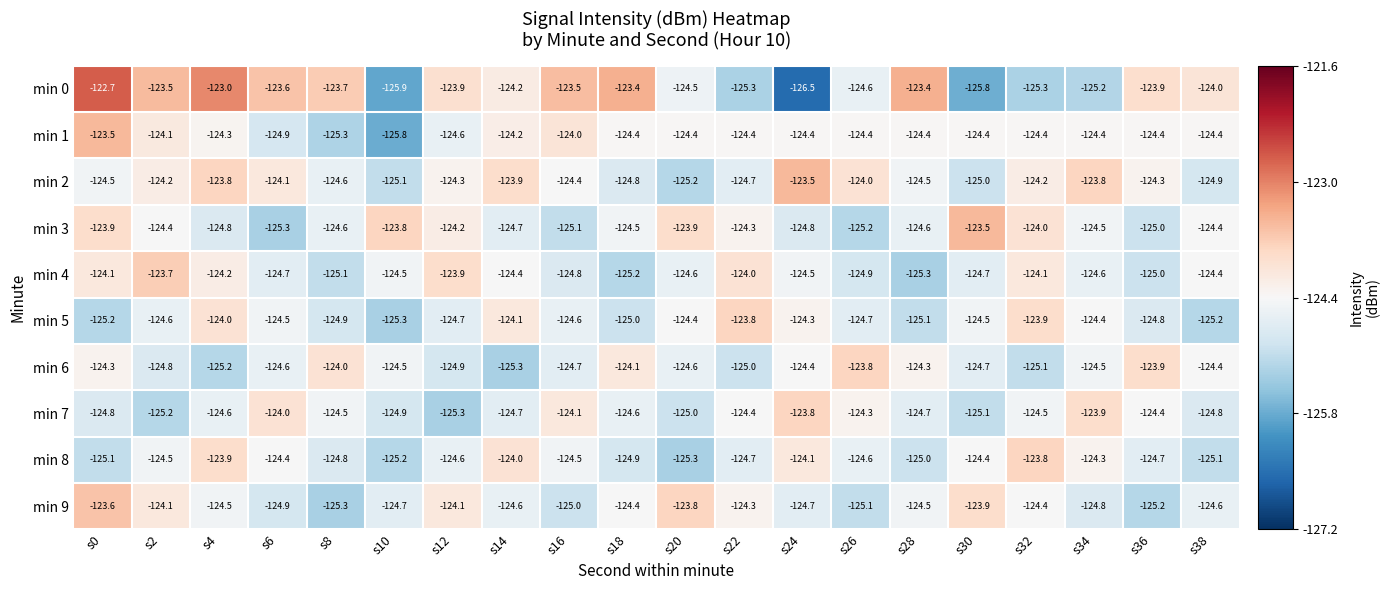

What is the maximum value for min 8?

-123.8